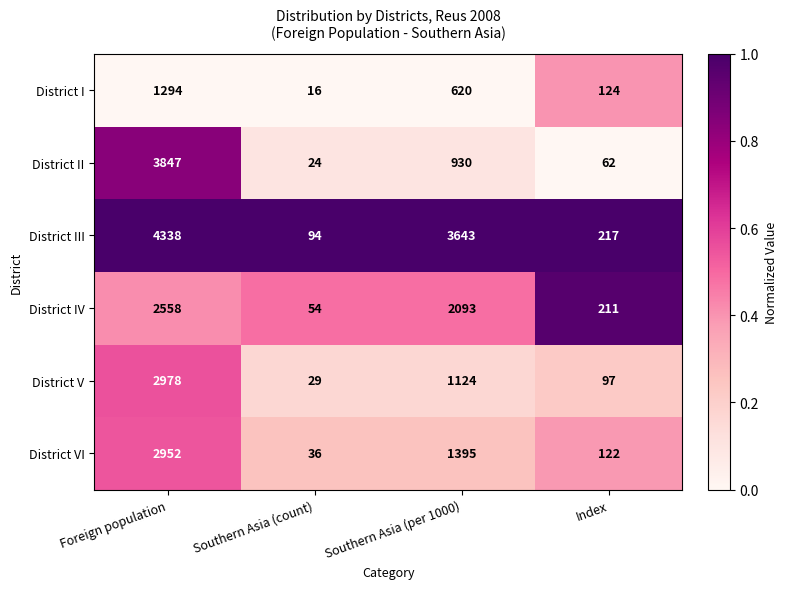

What is the difference between the highest and lowest values at Foreign population?

3044